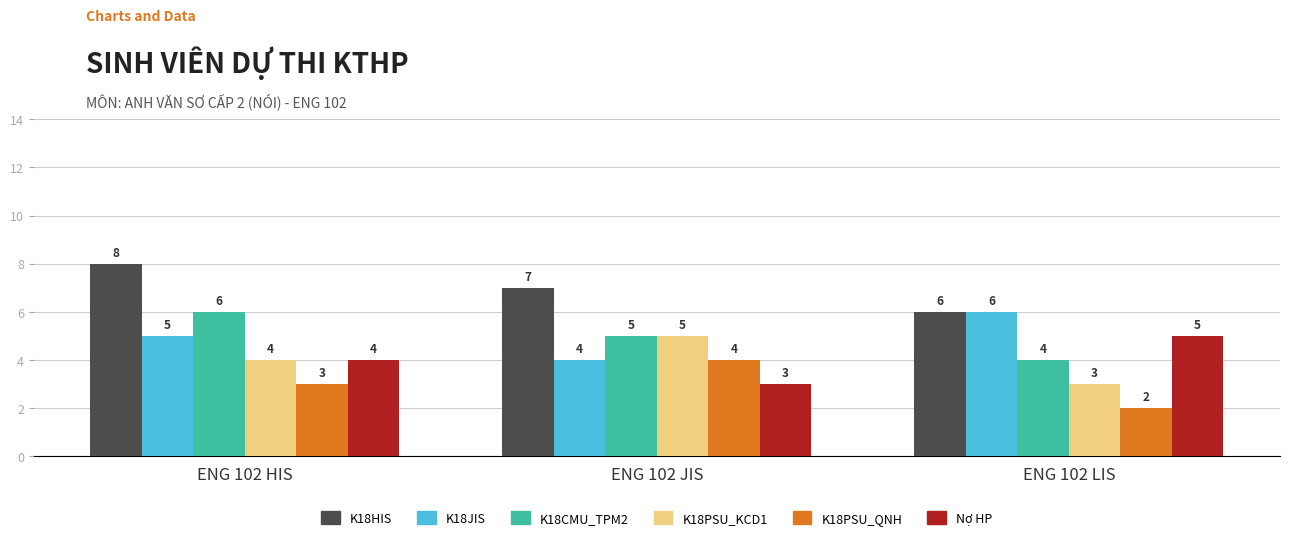

What is the label of the 2nd bar from the right?

ENG 102 JIS